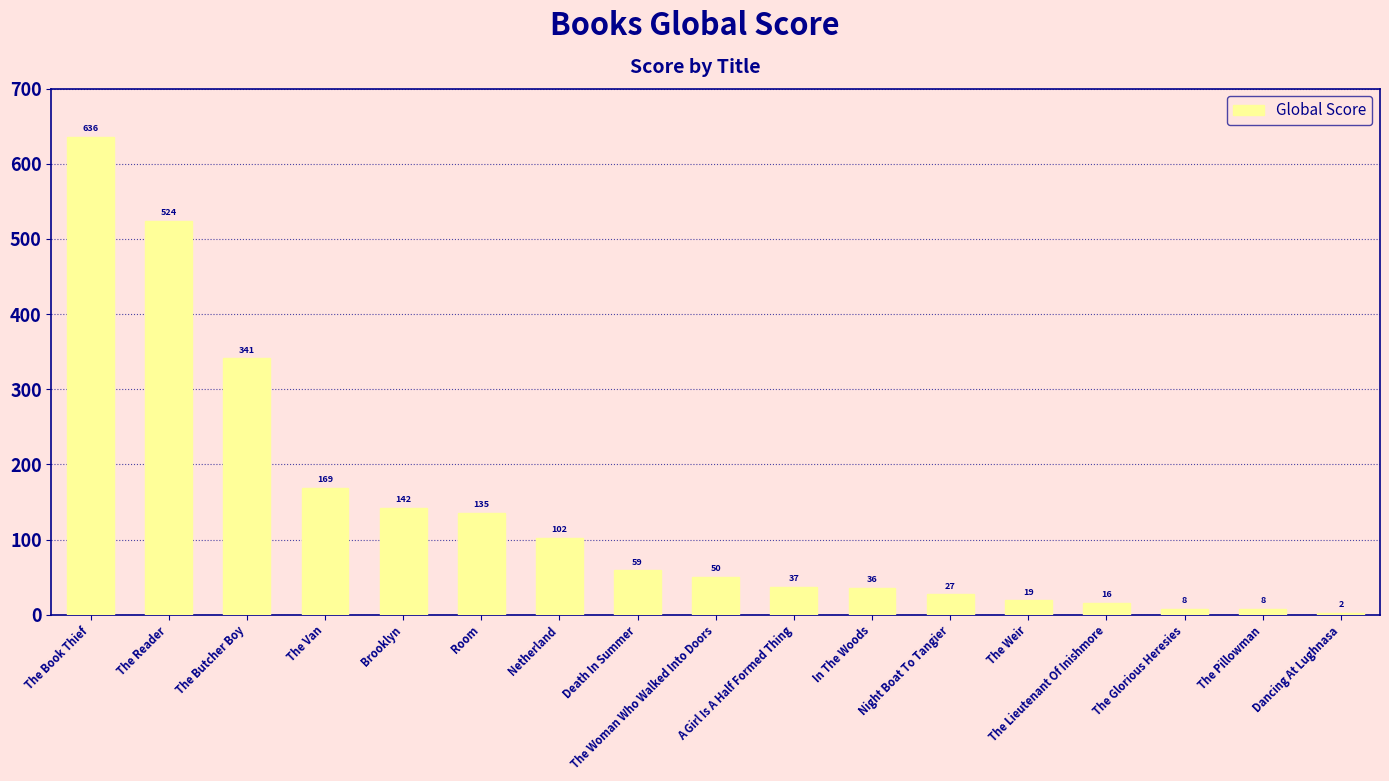

What is the sum of the values at The Woman Who Walked Into Doors and Death In Summer?

109